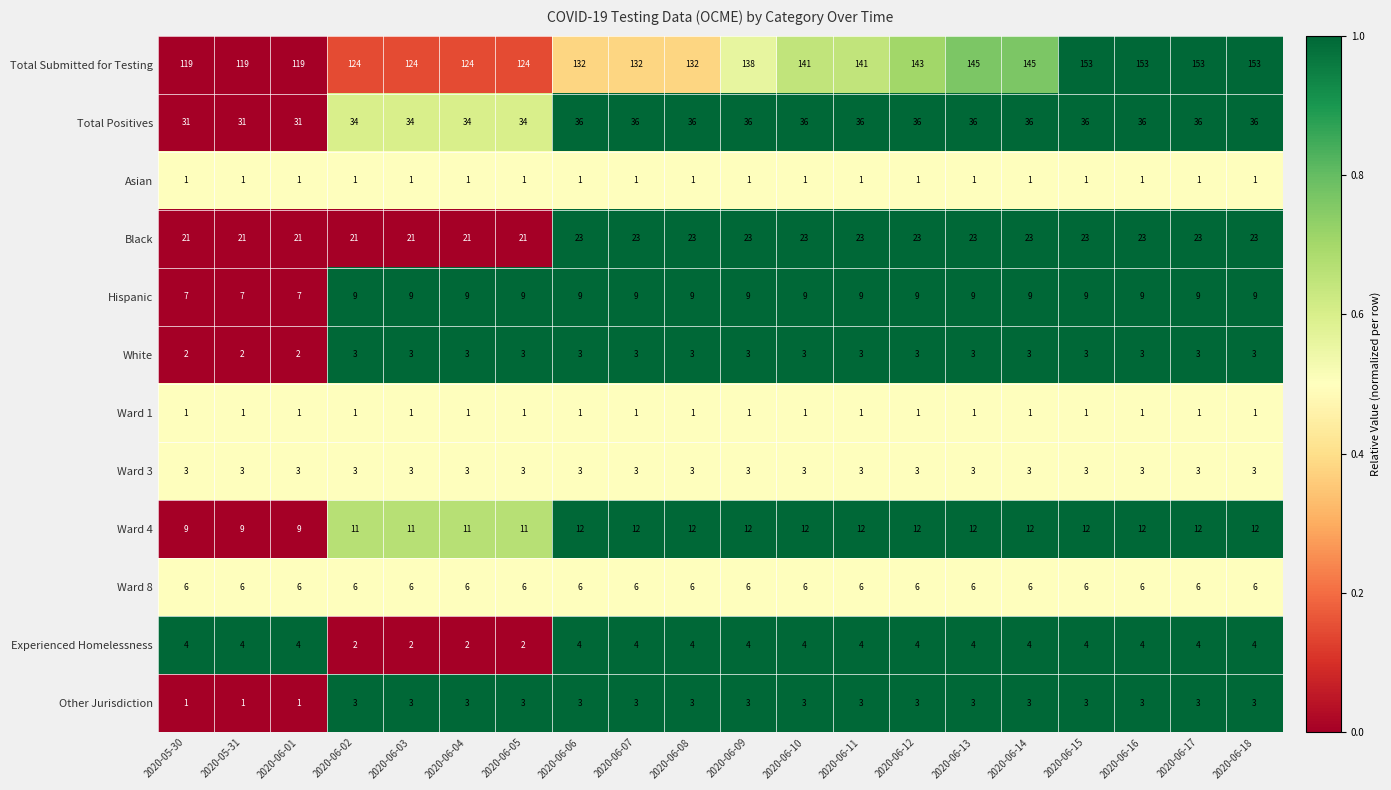

What is the total value across all series at 2020-06-09?

9.6